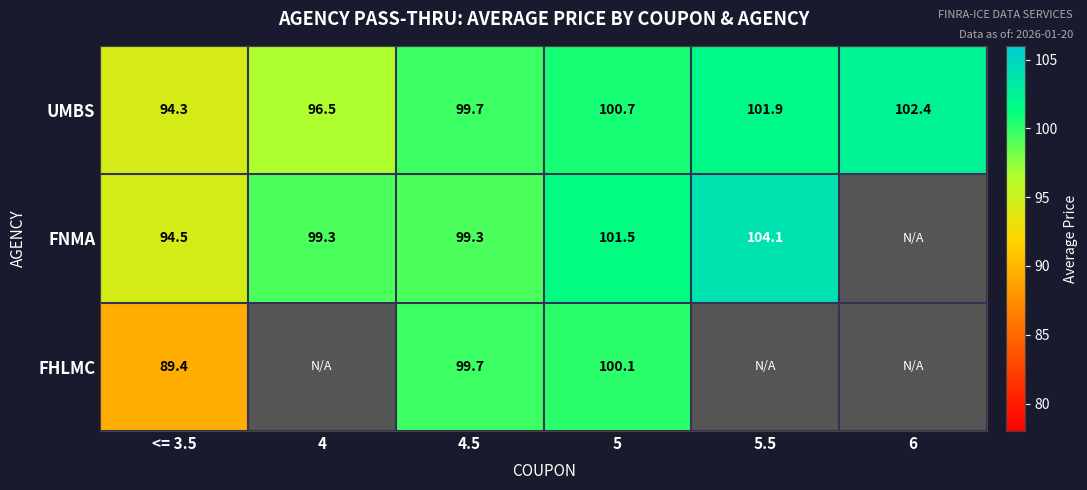

What is the lowest value of the UMBS series?

94.3